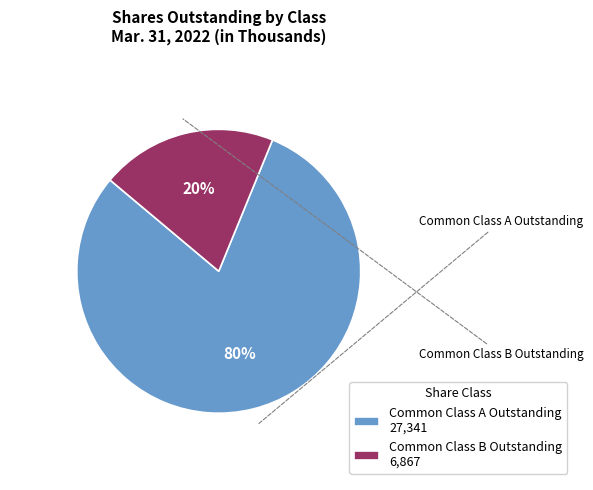

Rank the categories by value from highest to lowest.

Common Class A Outstanding, Common Class B Outstanding